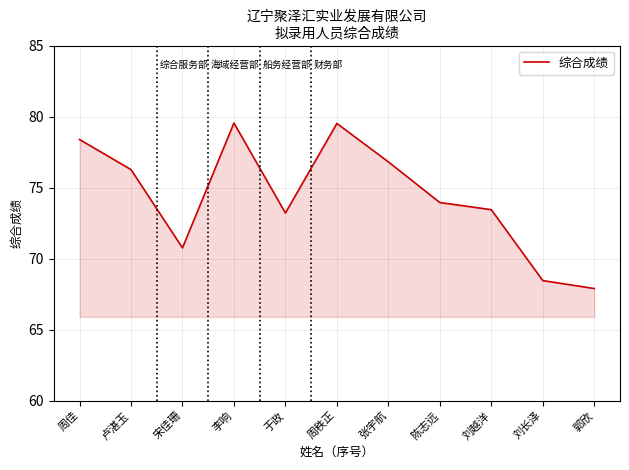

What is the difference between the maximum and minimum values?

11.7